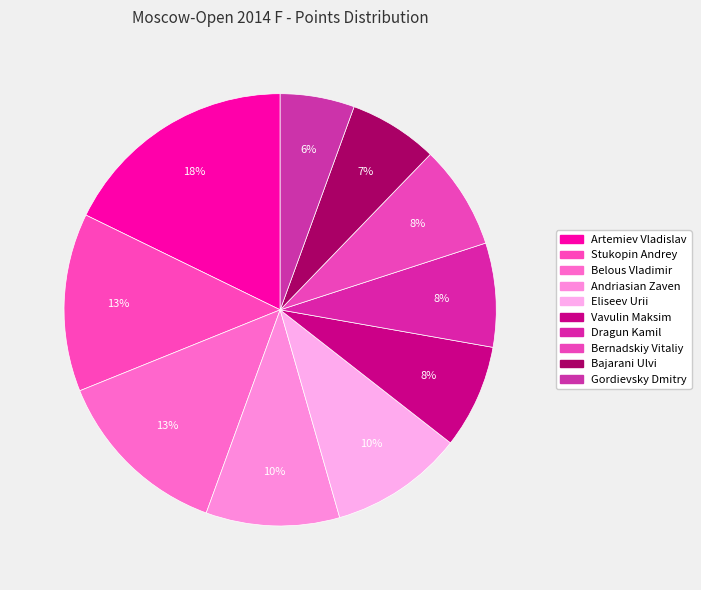

To the nearest percent, what portion does Eliseev Urii represent?

10%